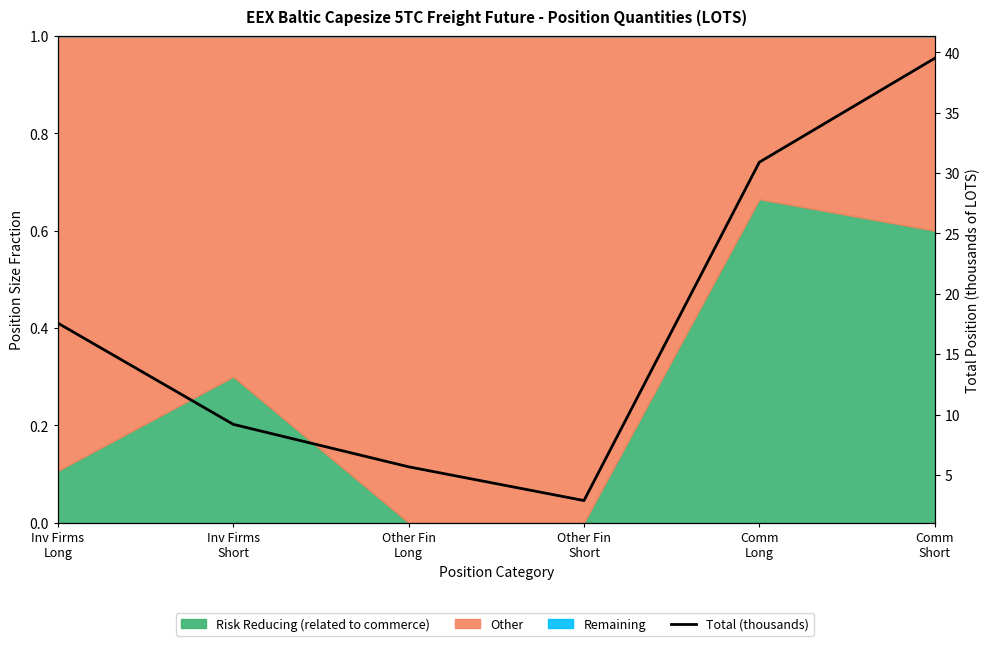

List the labels in order of value, largest first.

Comm
Short, Comm
Long, Inv Firms
Long, Inv Firms
Short, Other Fin
Long, Other Fin
Short